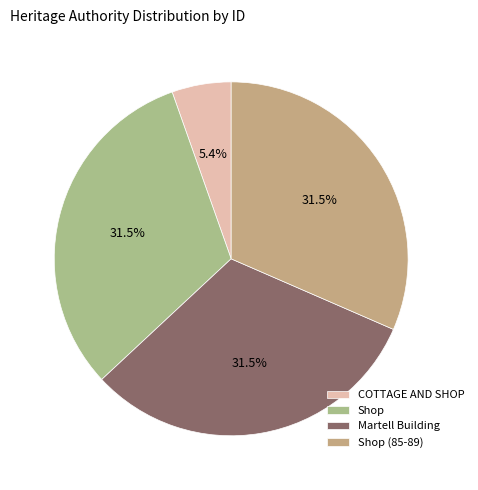

True or false: Martell Building accounts for 32% of the total.

True